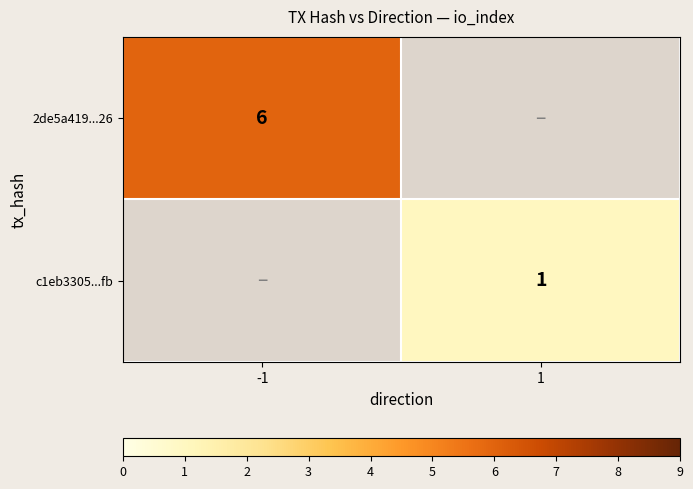

The 2de5a419...26 series shows 6 at -1. True or false?

True